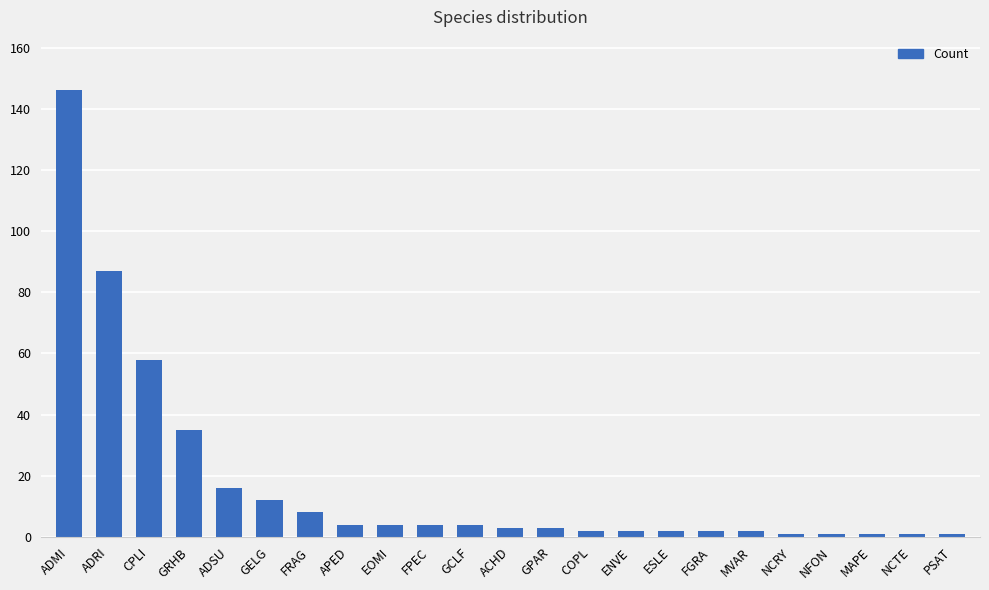

What is the average value?

17